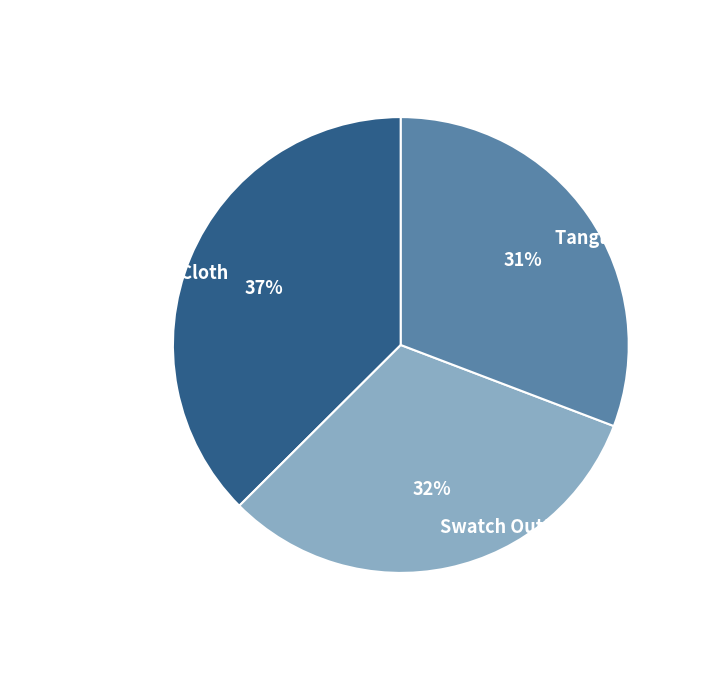

Combined, do Tangled Thread and Swatch Out! account for over 50%?

Yes